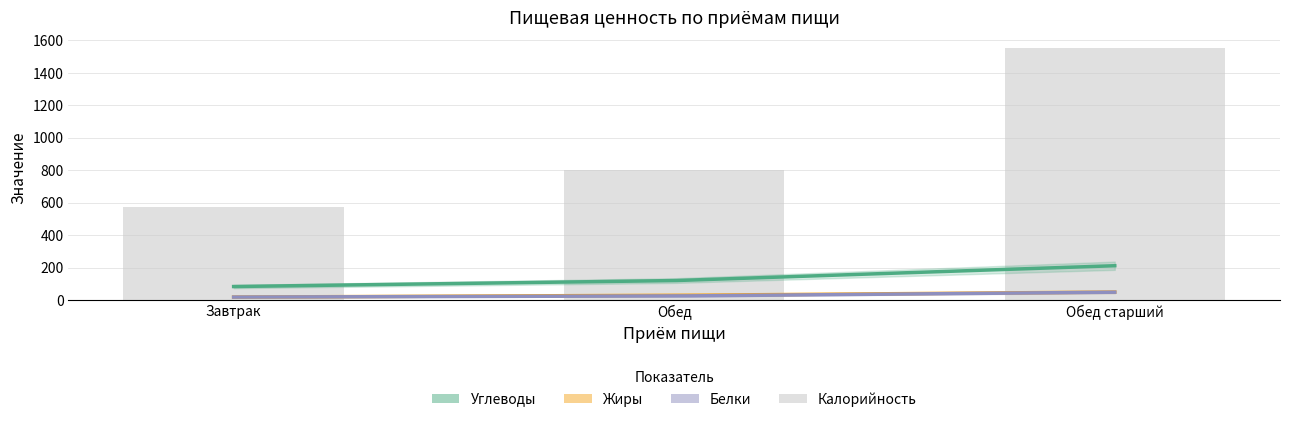

What is the maximum value for Калорийность?

1556.0